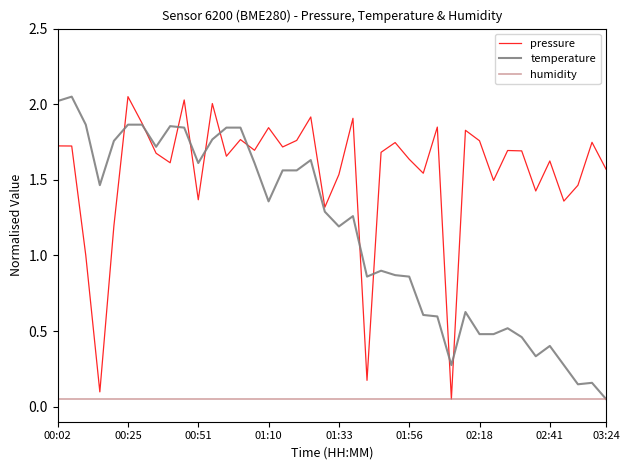

Which series has the largest total across all categories?

pressure